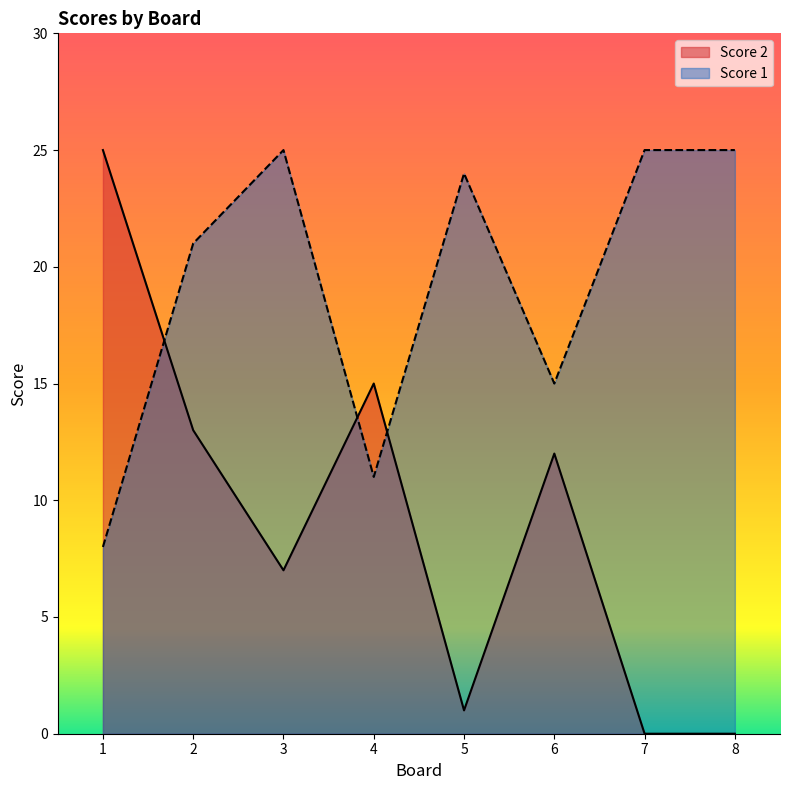

Which series has the largest range (max minus min)?

Score 2